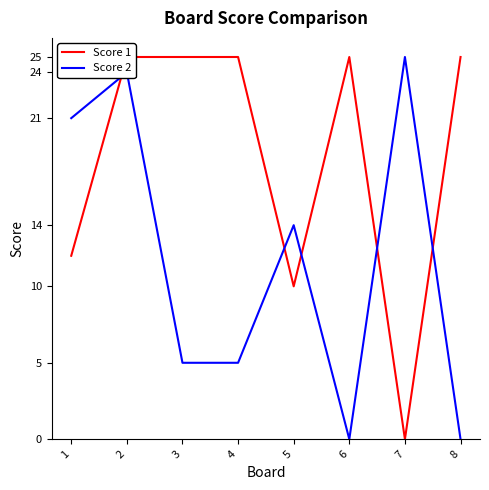

What is the spread (max minus min) of values at 5?

4